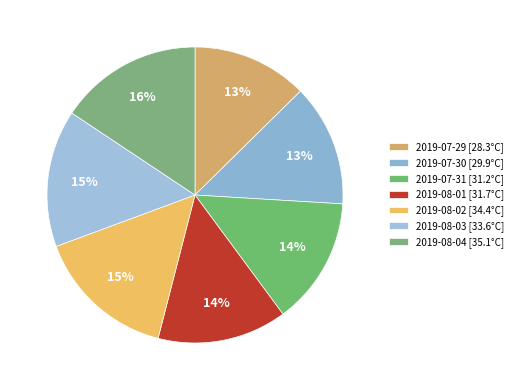

What is the total percentage of 2019-08-01 and 2019-07-31?

28.1%